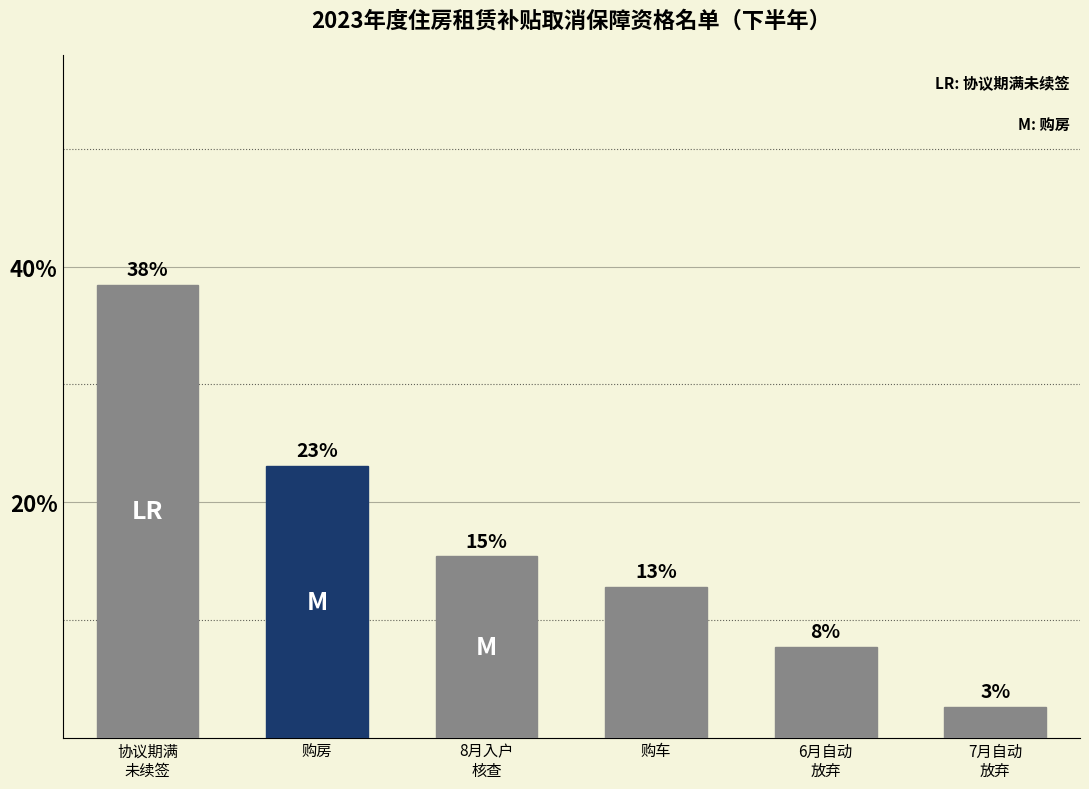

List the labels in order of value, largest first.

协议期满 未续签, 购房, 8月入户 核查, 购车, 6月自动 放弃, 7月自动 放弃